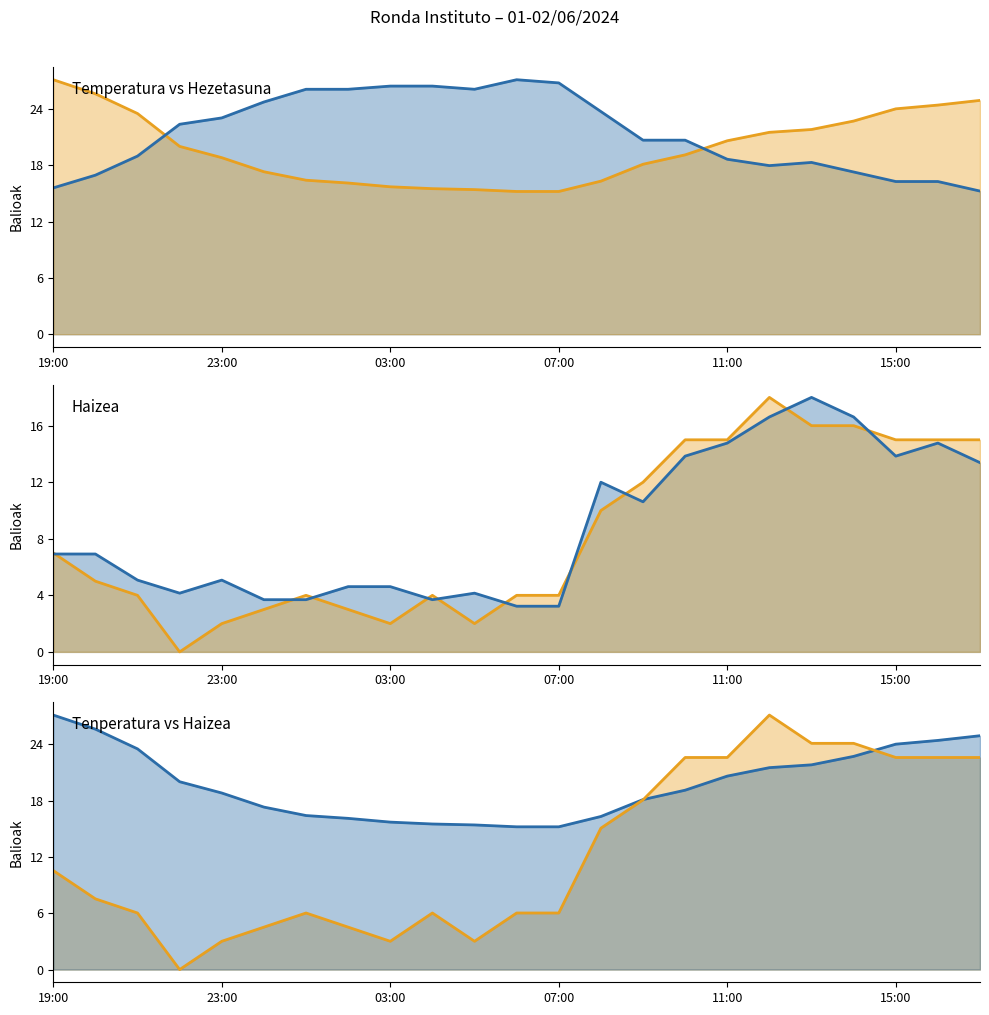

At how many categories does at least one series exceed 19?

23